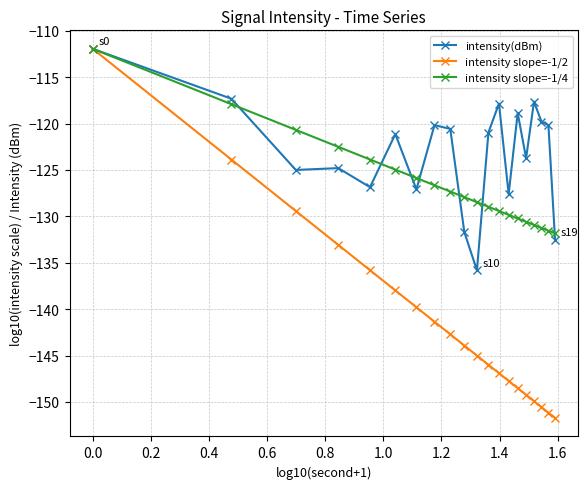

Reading left to right, transcribe all the data shown in this chart.

intensity(dBm): -111.9	-117.3	-125.0	-124.8	-126.9	-121.1	-127.1	-120.2	-120.6	-131.7	-135.8	-121.0	-117.8	-127.6	-118.9	-123.7	-117.6	-119.8	-120.2	-132.6
intensity slope=-1/2: -111.9	-123.9	-129.4	-133.1	-135.8	-138.0	-139.8	-141.4	-142.7	-143.9	-145.0	-146.0	-146.9	-147.7	-148.5	-149.2	-149.9	-150.5	-151.2	-151.7
intensity slope=-1/4: -111.9	-117.9	-120.7	-122.5	-123.9	-125.0	-125.9	-126.6	-127.3	-127.9	-128.5	-129.0	-129.4	-129.8	-130.2	-130.6	-130.9	-131.2	-131.6	-131.8